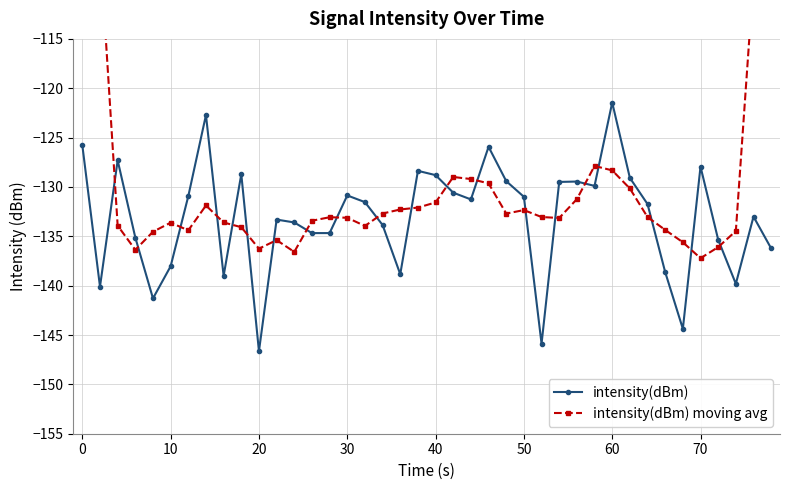

In intensity(dBm), how many points are lower than both neighbors (excluding endpoints)?

11